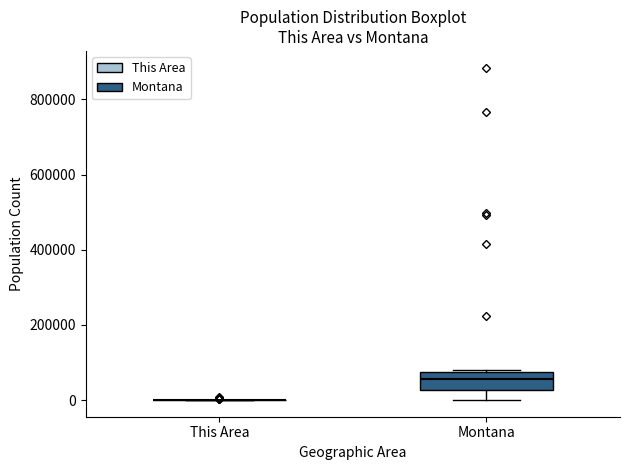

Reading left to right, transcribe this box plot: for each box, give where its median line is, the range the box spans, and where its two whiskers end, as read against the y-axis. The values are not printed on the chart, so give them approximately, as read against the axis.

This Area: box collapsed to a line at 0, whiskers 0 to 0
Montana: median 60000, box 20000 to 80000, whiskers 0 to 80000